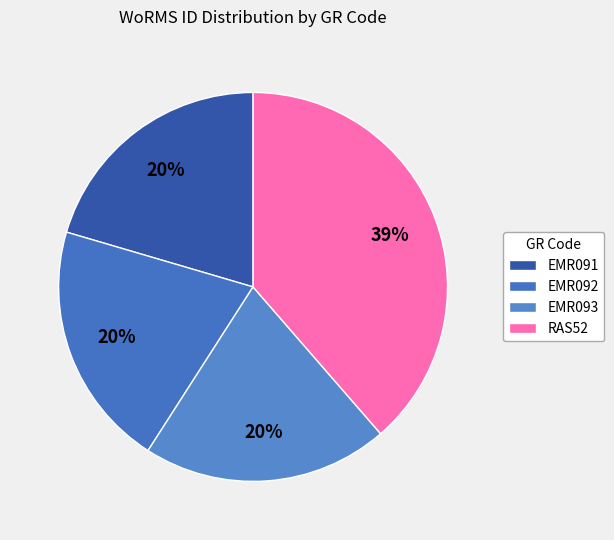

What is the largest slice in the pie chart?

RAS52